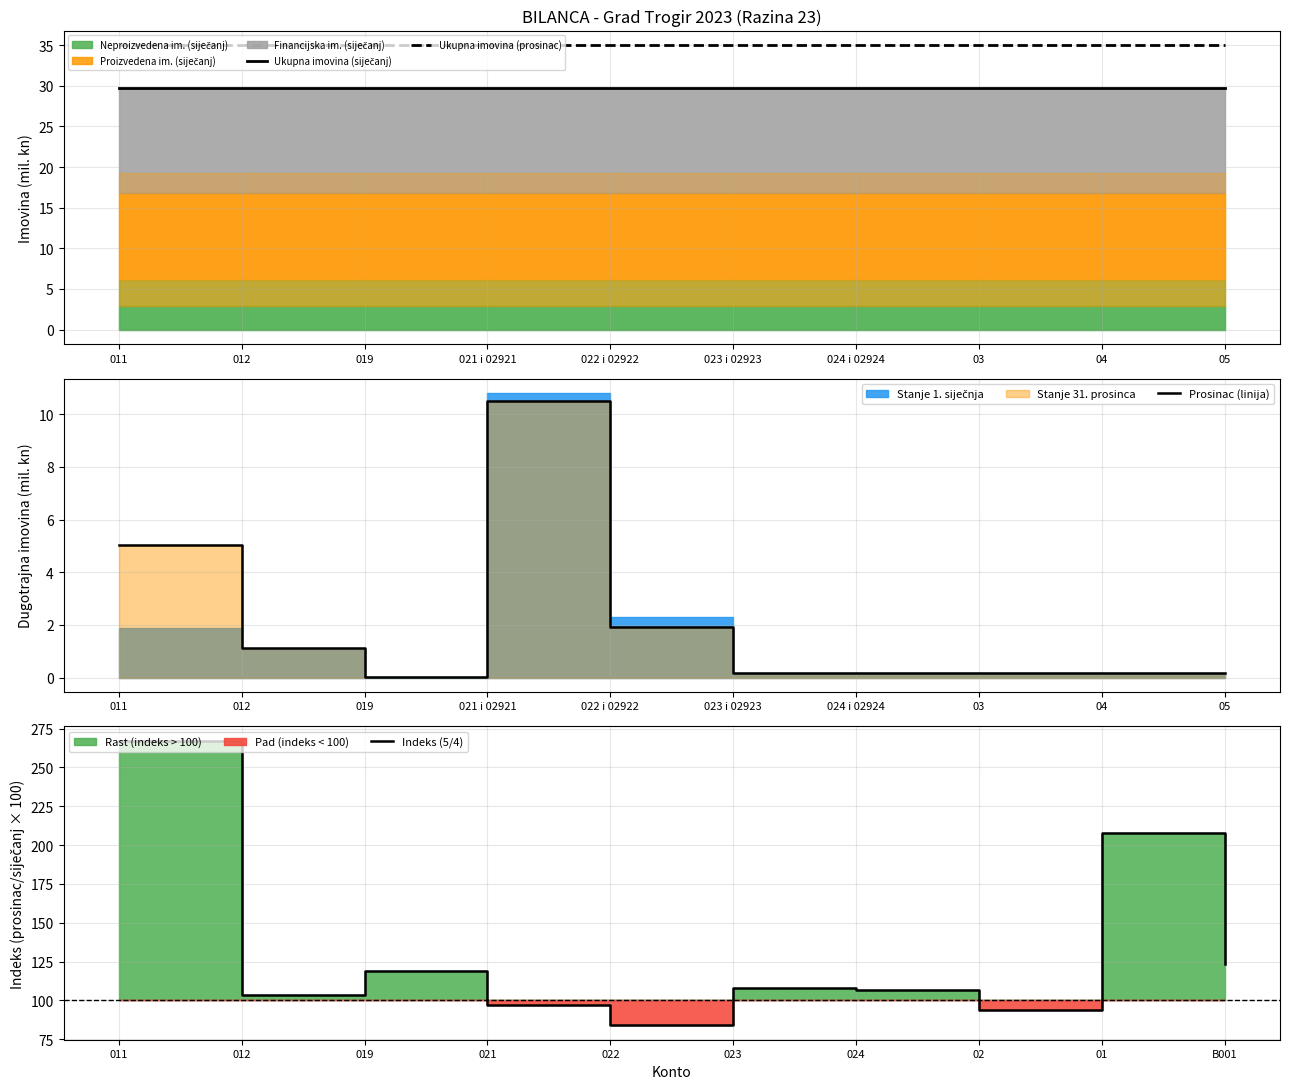

Reading left to right, list all the values displayed in this chart.

Ukupna imovina (siječanj): 29.8	29.8	29.8	29.8	29.8	29.8	29.8	29.8	29.8	29.8
Ukupna imovina (prosinac): 35.1	35.1	35.1	35.1	35.1	35.1	35.1	35.1	35.1	35.1
Prosinac (linija): 5.0	1.1	0.0	10.5	1.9	0.2	0.2	0.2	0.2	0.2
Indeks (5/4): 267.2	103.7	119.2	97.1	83.9	107.8	106.7	94.1	207.7	123.3